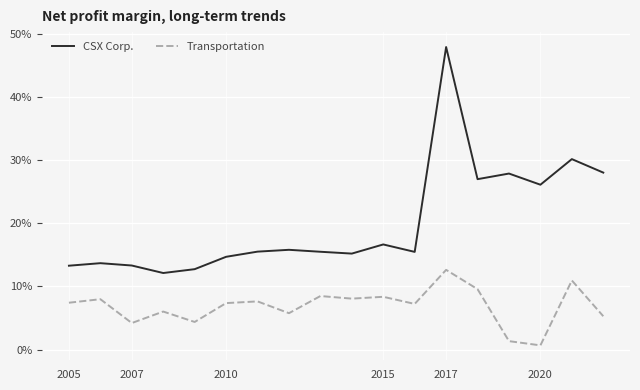

Which series has the largest total across all categories?

CSX Corp.